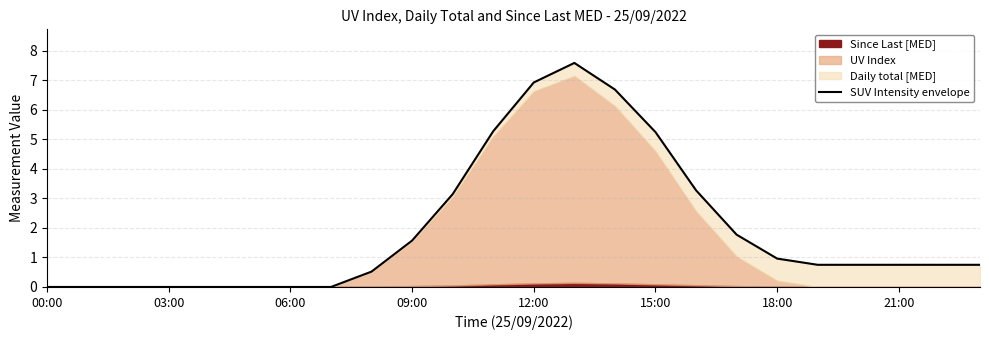

The value at 10 is 1.8. True or false?

False